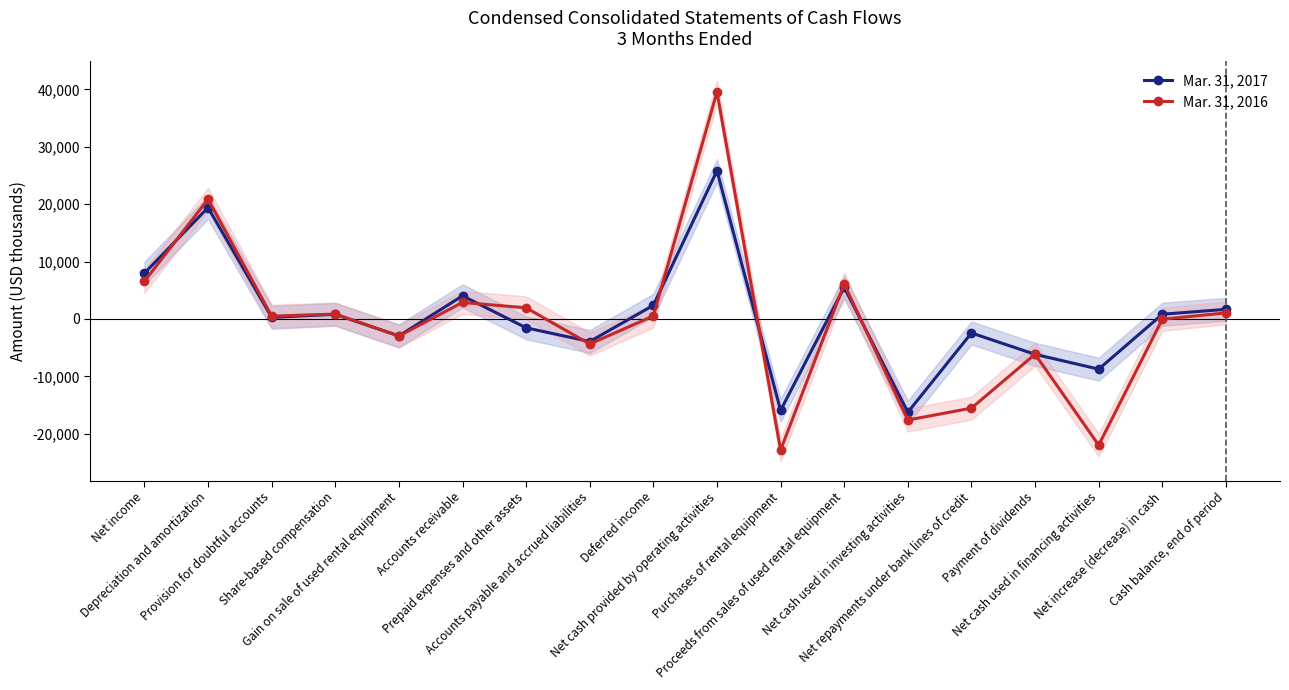

Which category has the highest value in the Mar. 31, 2016 series?

Net cash provided by operating activities